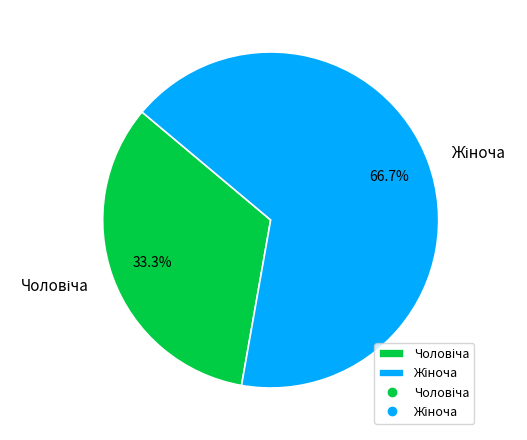

To the nearest percent, what is the average slice percentage?

50%